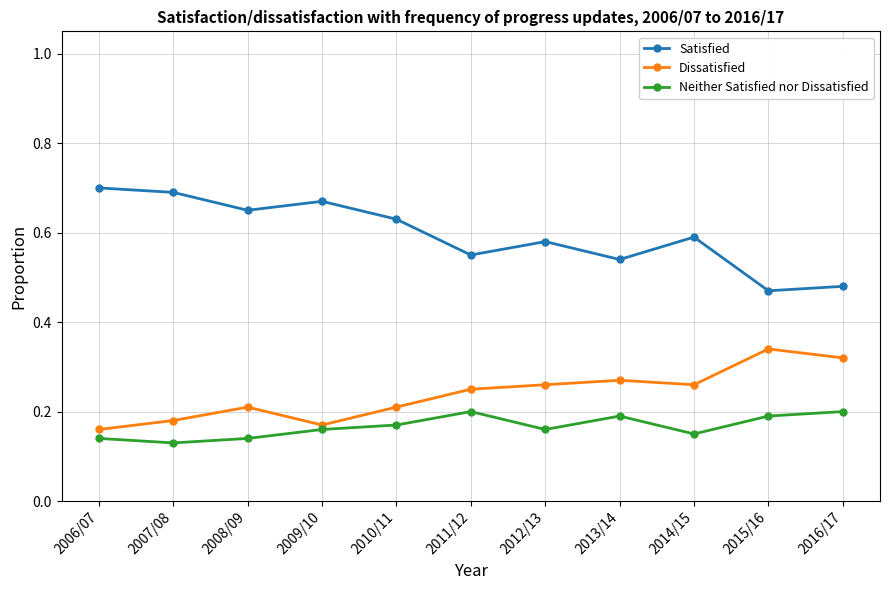

At which label is Satisfied closest to 0?

2015/16